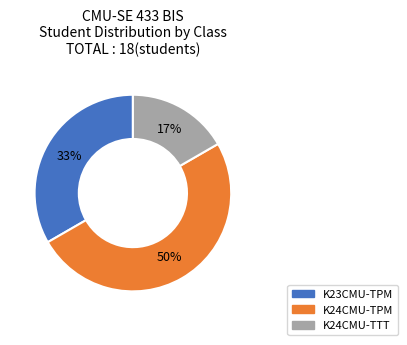

What is the largest slice in the pie chart?

K24CMU-TPM